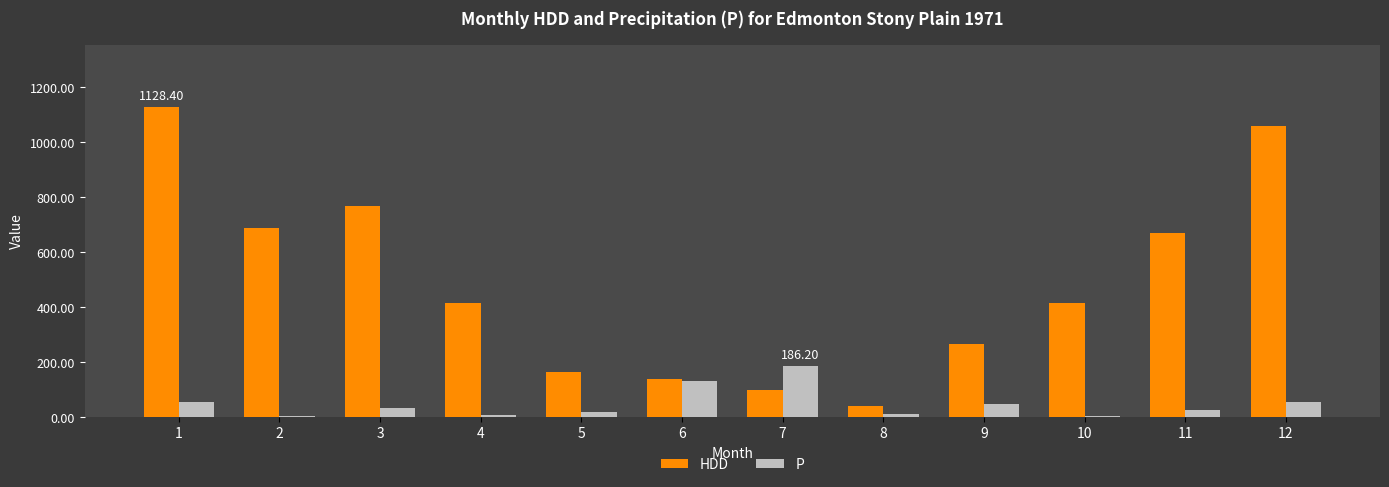

The value of HDD at 12 is 296.0. True or false?

False